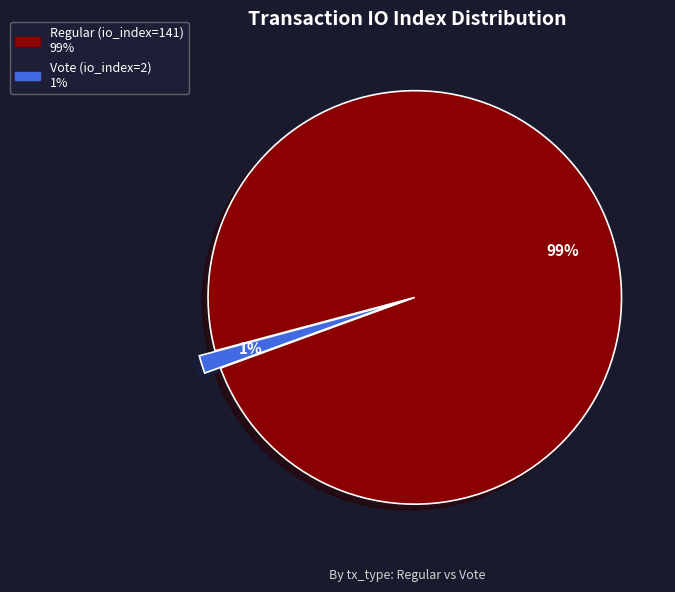

What is the majority slice?

Regular (io_index=141)